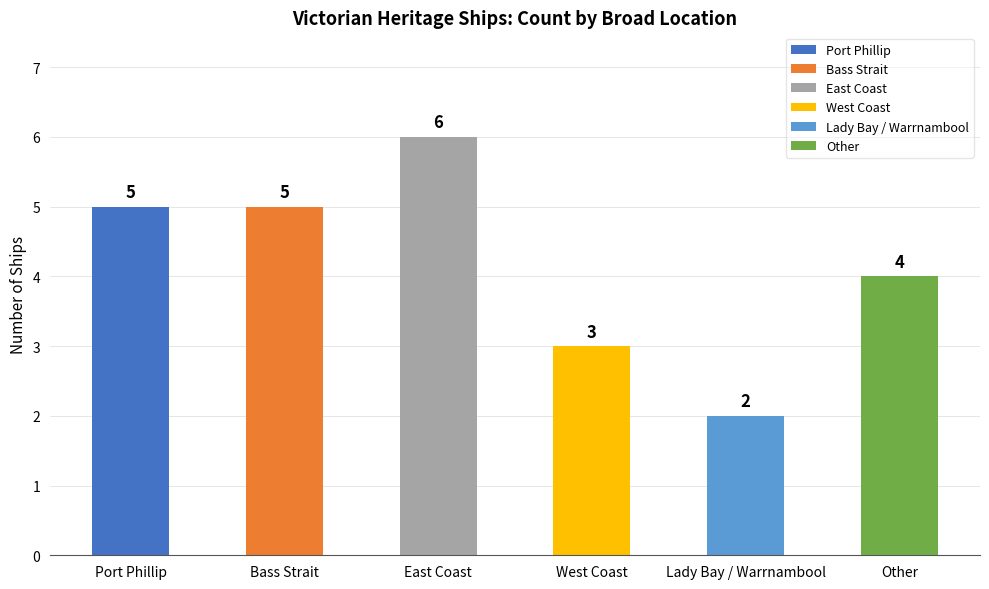

What is the change in value from Bass Strait to Lady Bay / Warrnambool?

-3